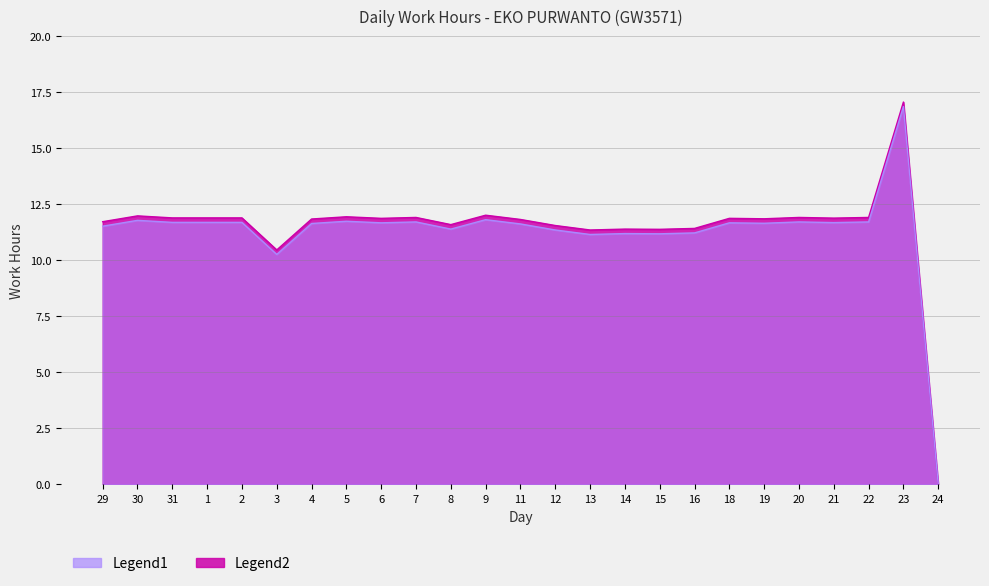

Reading left to right, list all the values displayed in this chart.

Work Hours (Low): 29=11.7	30=12.0	31=11.9	1=11.9	2=11.9	3=10.5	4=11.8	5=11.9	6=11.9	7=11.9	8=11.6	9=12.0	11=11.8	12=11.6	13=11.3	14=11.4	15=11.4	16=11.4	18=11.9	19=11.8	20=11.9	21=11.9	22=11.9	23=17.1	24=0.0
Work Hours (Smoothed): 29=11.5	30=11.8	31=11.7	1=11.7	2=11.7	3=10.3	4=11.6	5=11.7	6=11.7	7=11.7	8=11.4	9=11.8	11=11.6	12=11.3	13=11.2	14=11.2	15=11.2	16=11.2	18=11.7	19=11.7	20=11.7	21=11.7	22=11.7	23=16.9	24=0.0